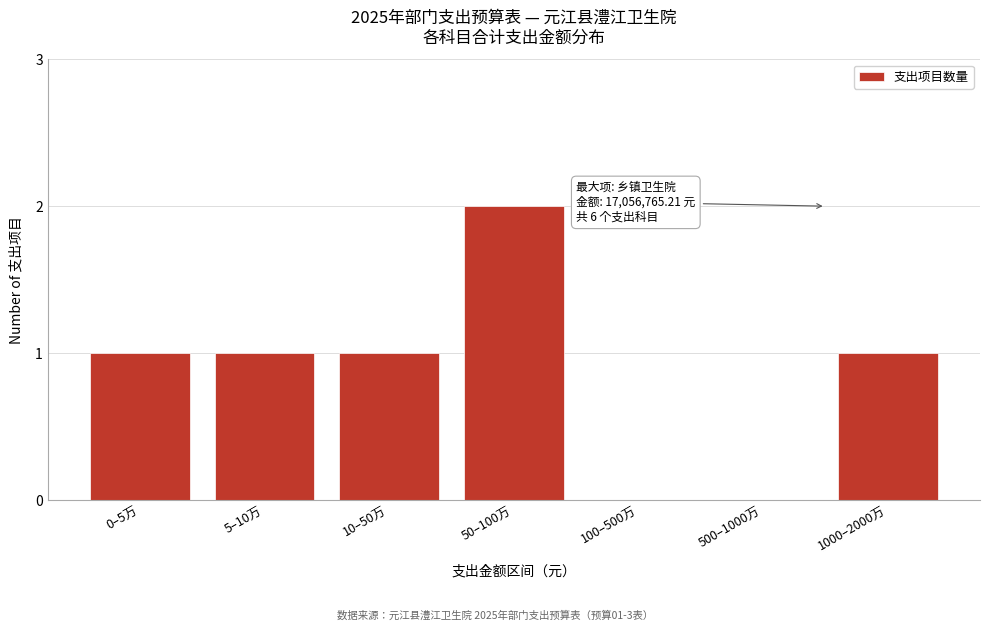

Reading left to right, extract all data points from this chart.

0–5万=1	5–10万=1	10–50万=1	50–100万=2	100–500万=0	500–1000万=0	1000–2000万=1